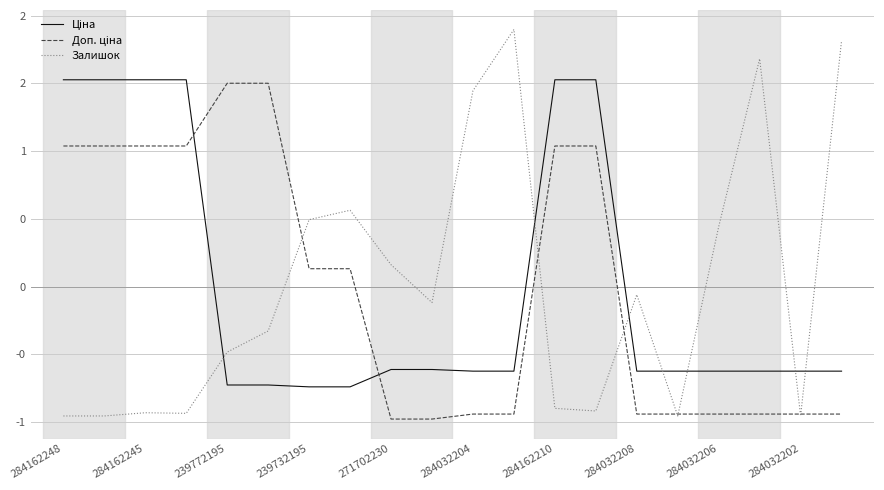

What is the minimum value shown in the chart?

-1.0